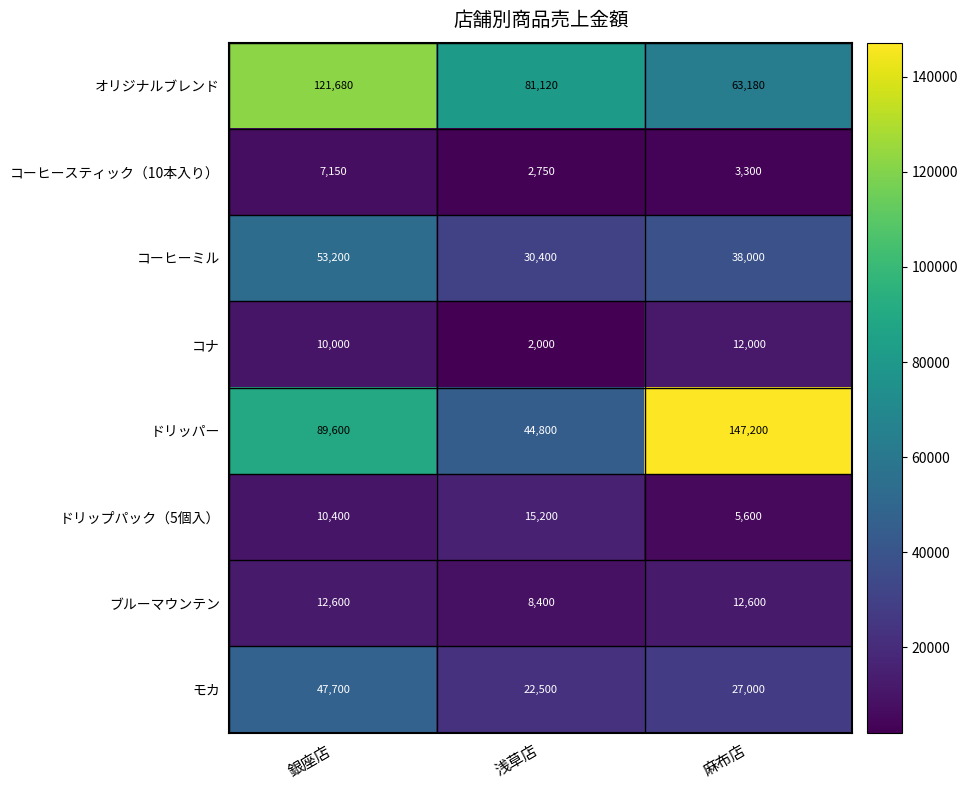

Reading left to right, transcribe all the data shown in this chart.

オリジナルブレンド: 銀座店=121680	浅草店=81120	麻布店=63180
コーヒースティック（10本入り）: 銀座店=7150	浅草店=2750	麻布店=3300
コーヒーミル: 銀座店=53200	浅草店=30400	麻布店=38000
コナ: 銀座店=10000	浅草店=2000	麻布店=12000
ドリッパー: 銀座店=89600	浅草店=44800	麻布店=147200
ドリップパック（5個入）: 銀座店=10400	浅草店=15200	麻布店=5600
ブルーマウンテン: 銀座店=12600	浅草店=8400	麻布店=12600
モカ: 銀座店=47700	浅草店=22500	麻布店=27000